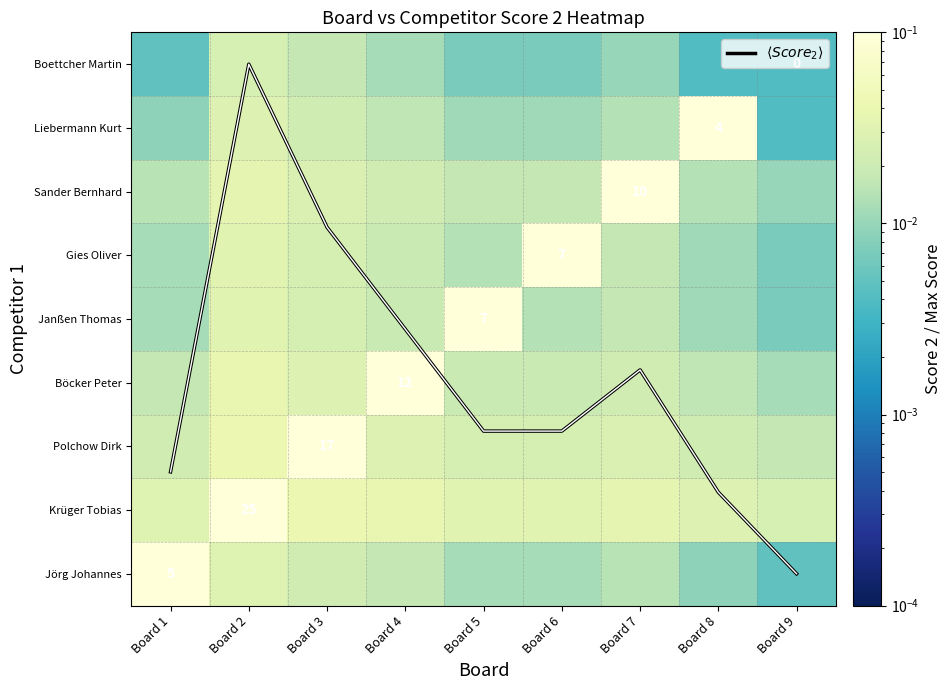

Which series has the largest total across all categories?

$\langle Score_2 \rangle$